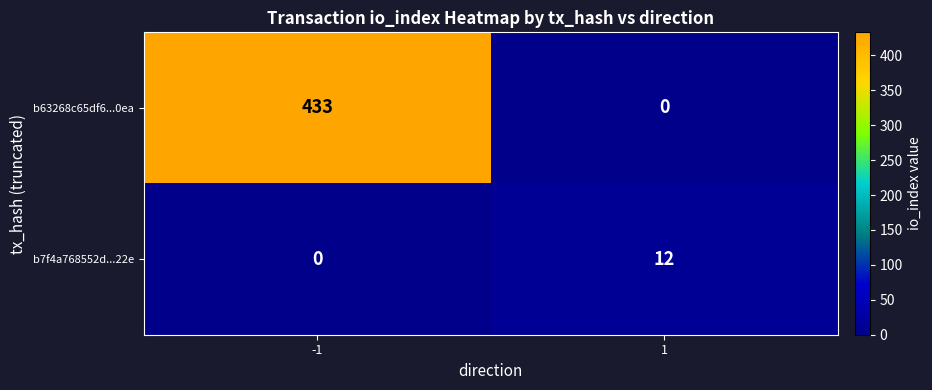

List the series in order of their peak value, highest first.

b63268c65df6...0ea, b7f4a768552d...22e